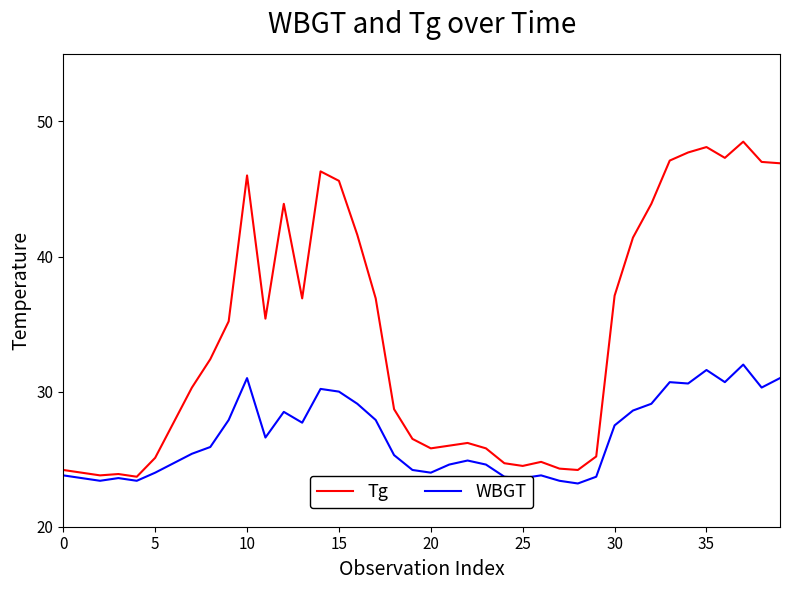

Which series has the largest total across all categories?

Tg